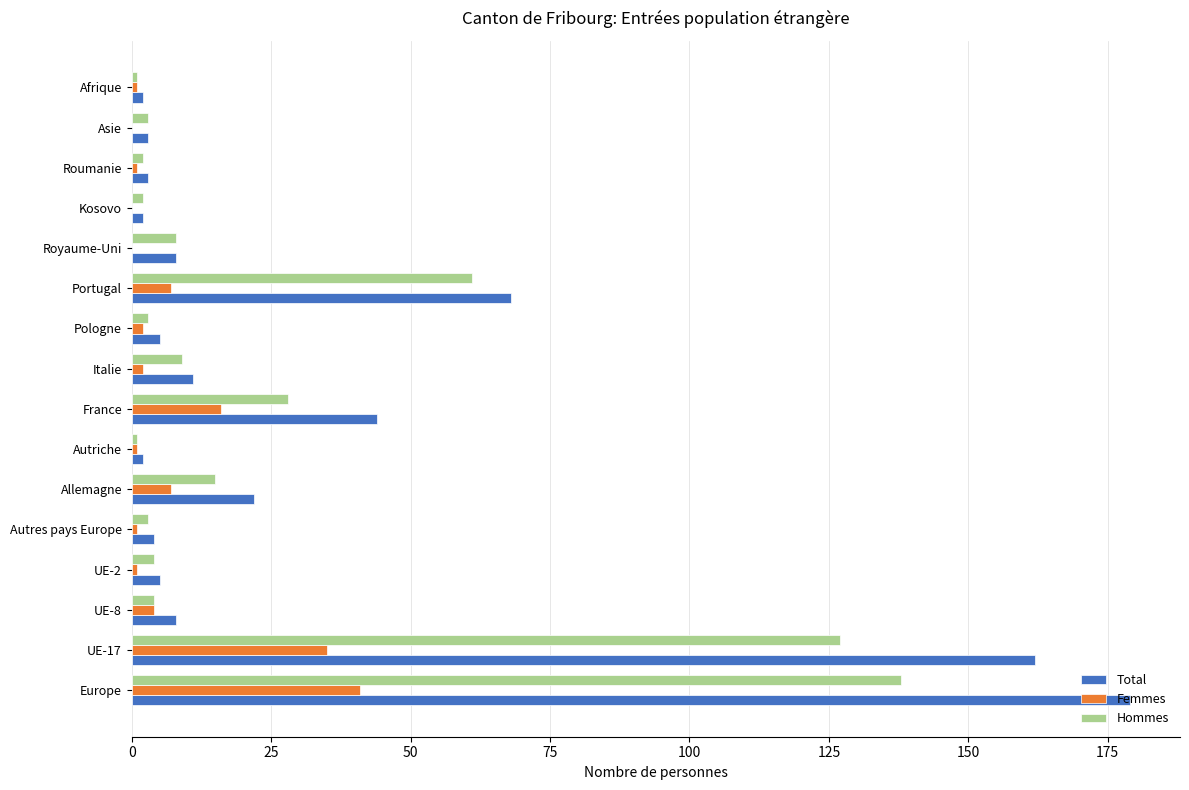

What is the sum of all Hommes values?

409